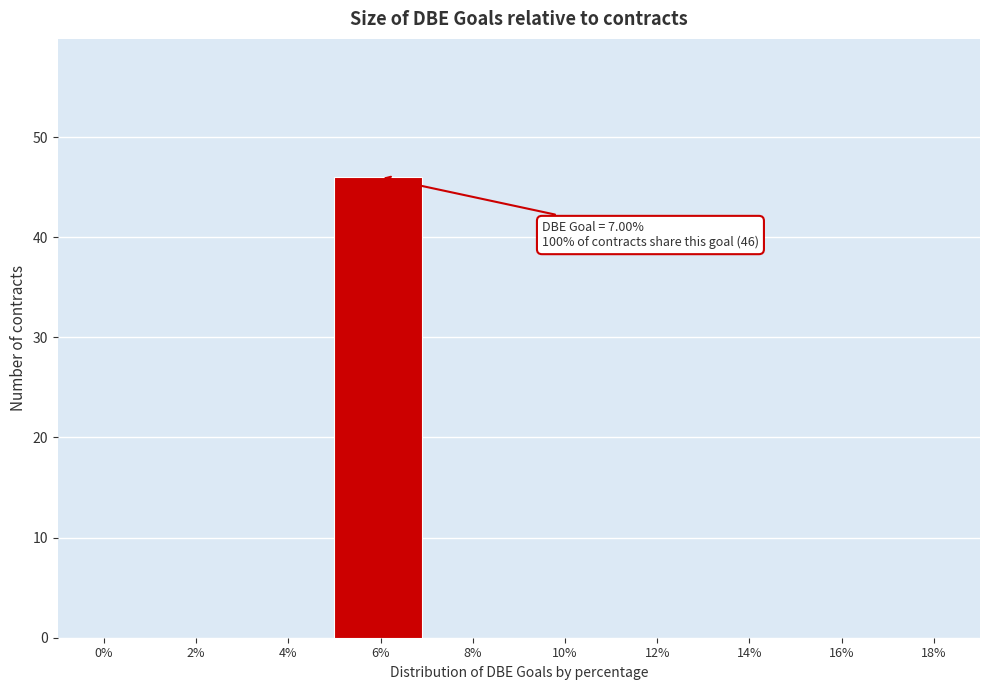

Reading left to right, extract all data points from this chart.

0%=0	2%=0	4%=0	6%=46	8%=0	10%=0	12%=0	14%=0	16%=0	18%=0